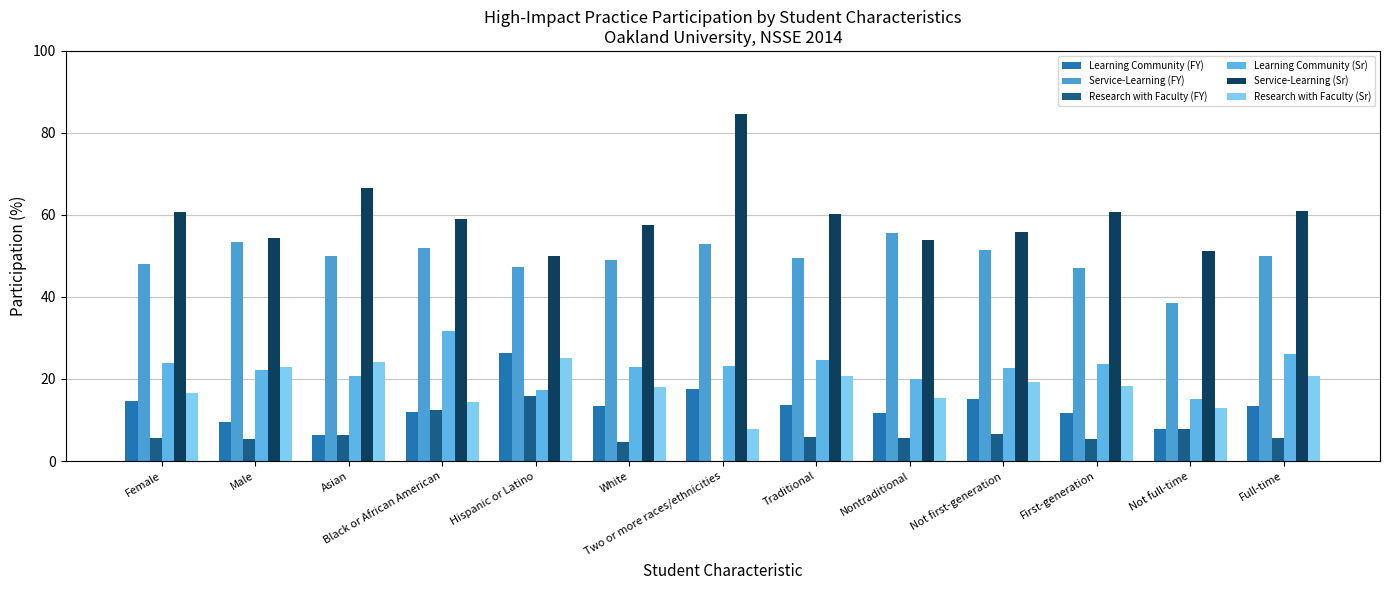

Which series changed the most between Male and Not first-generation?

Learning Community (FY)